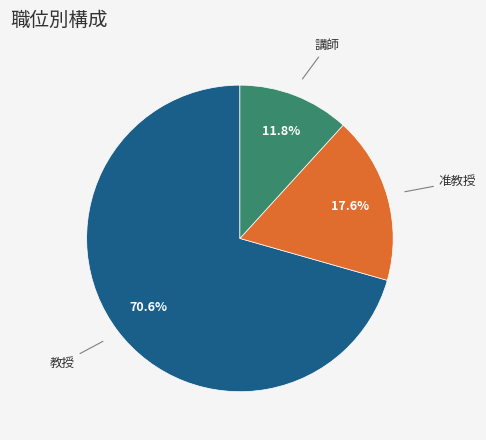

Is there a majority slice in this chart?

Yes